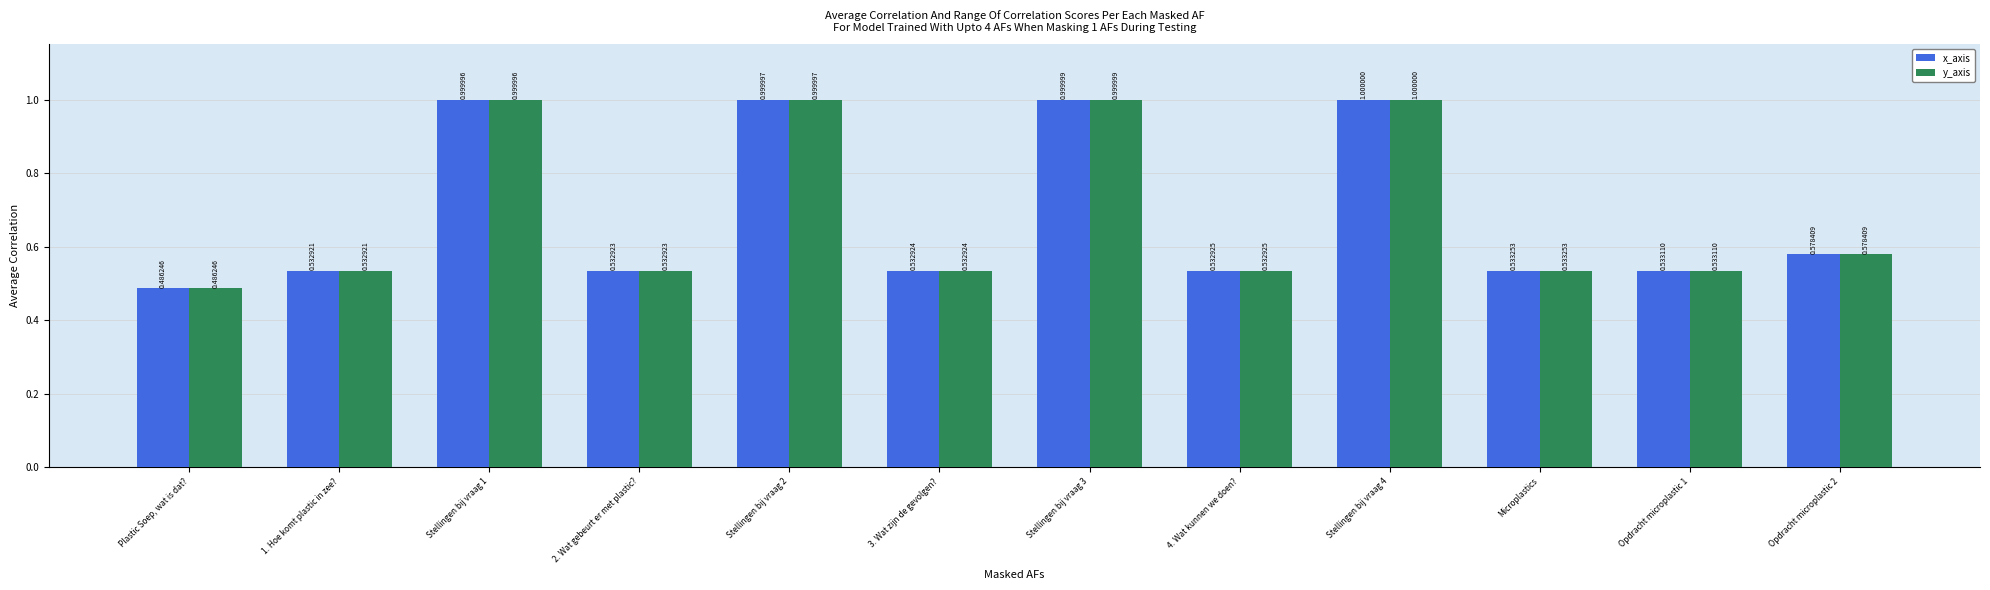

What is the average value of the y_axis series?

0.7